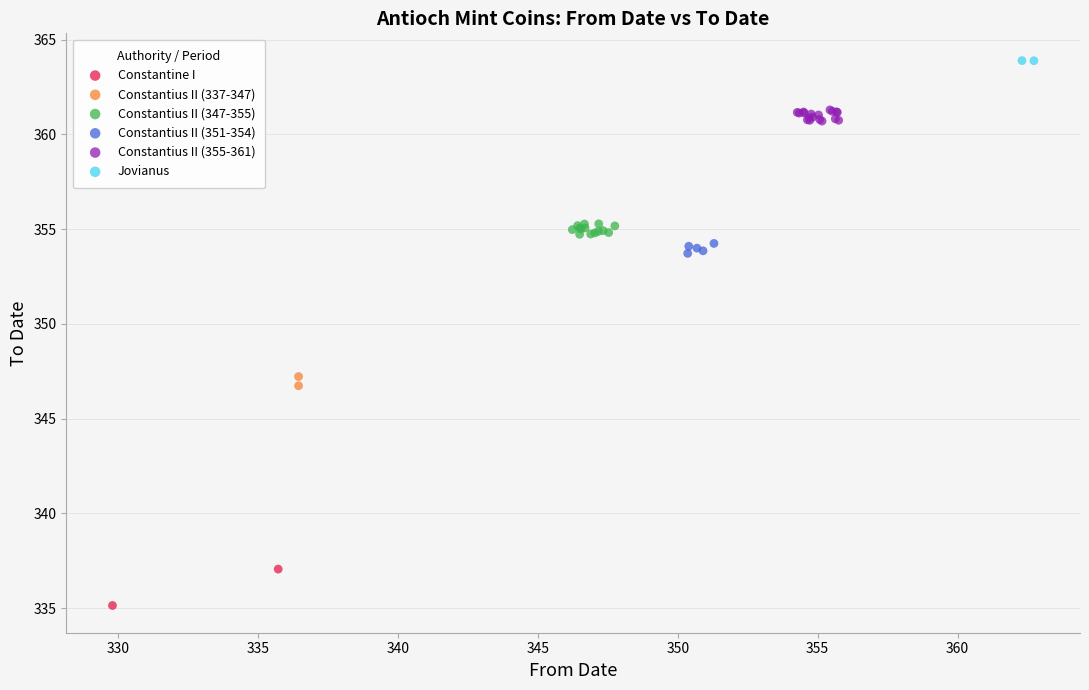

What are all the series names shown in the legend?

Constantine I, Constantius II (337-347), Constantius II (347-355), Constantius II (351-354), Constantius II (355-361), Jovianus